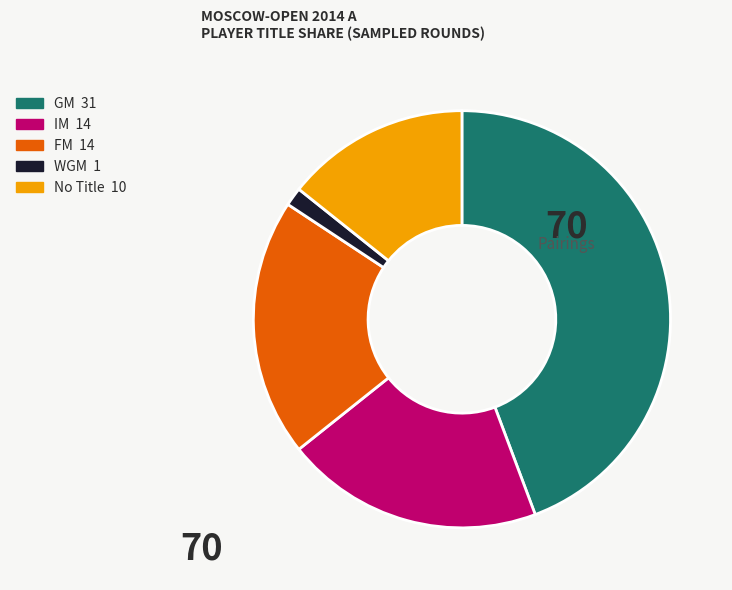

What is the ratio of the value at FM 14 to the value at WGM 1?

14.0